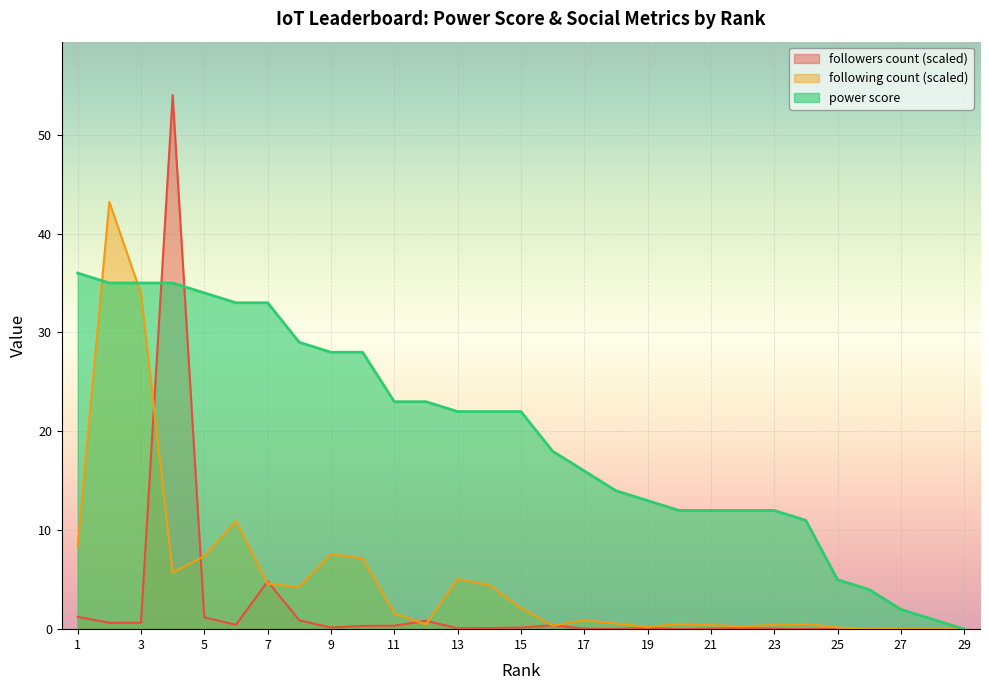

What value does the power score series have at 2?

35.0